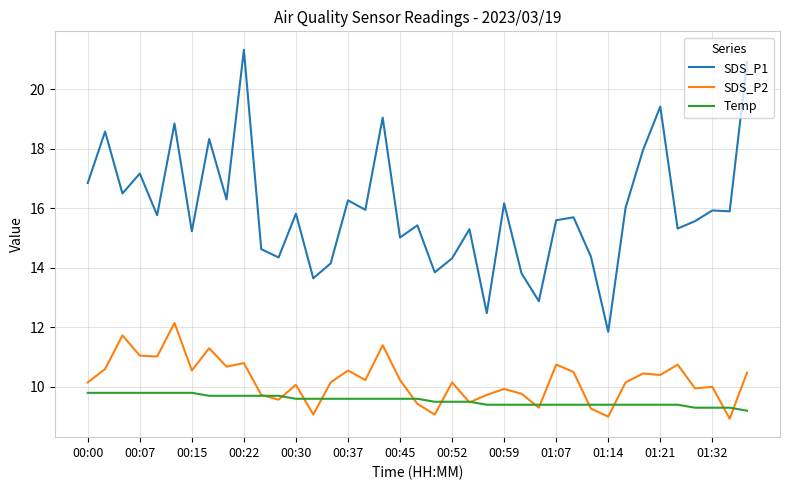

What is the highest value of the SDS_P1 series?

21.3